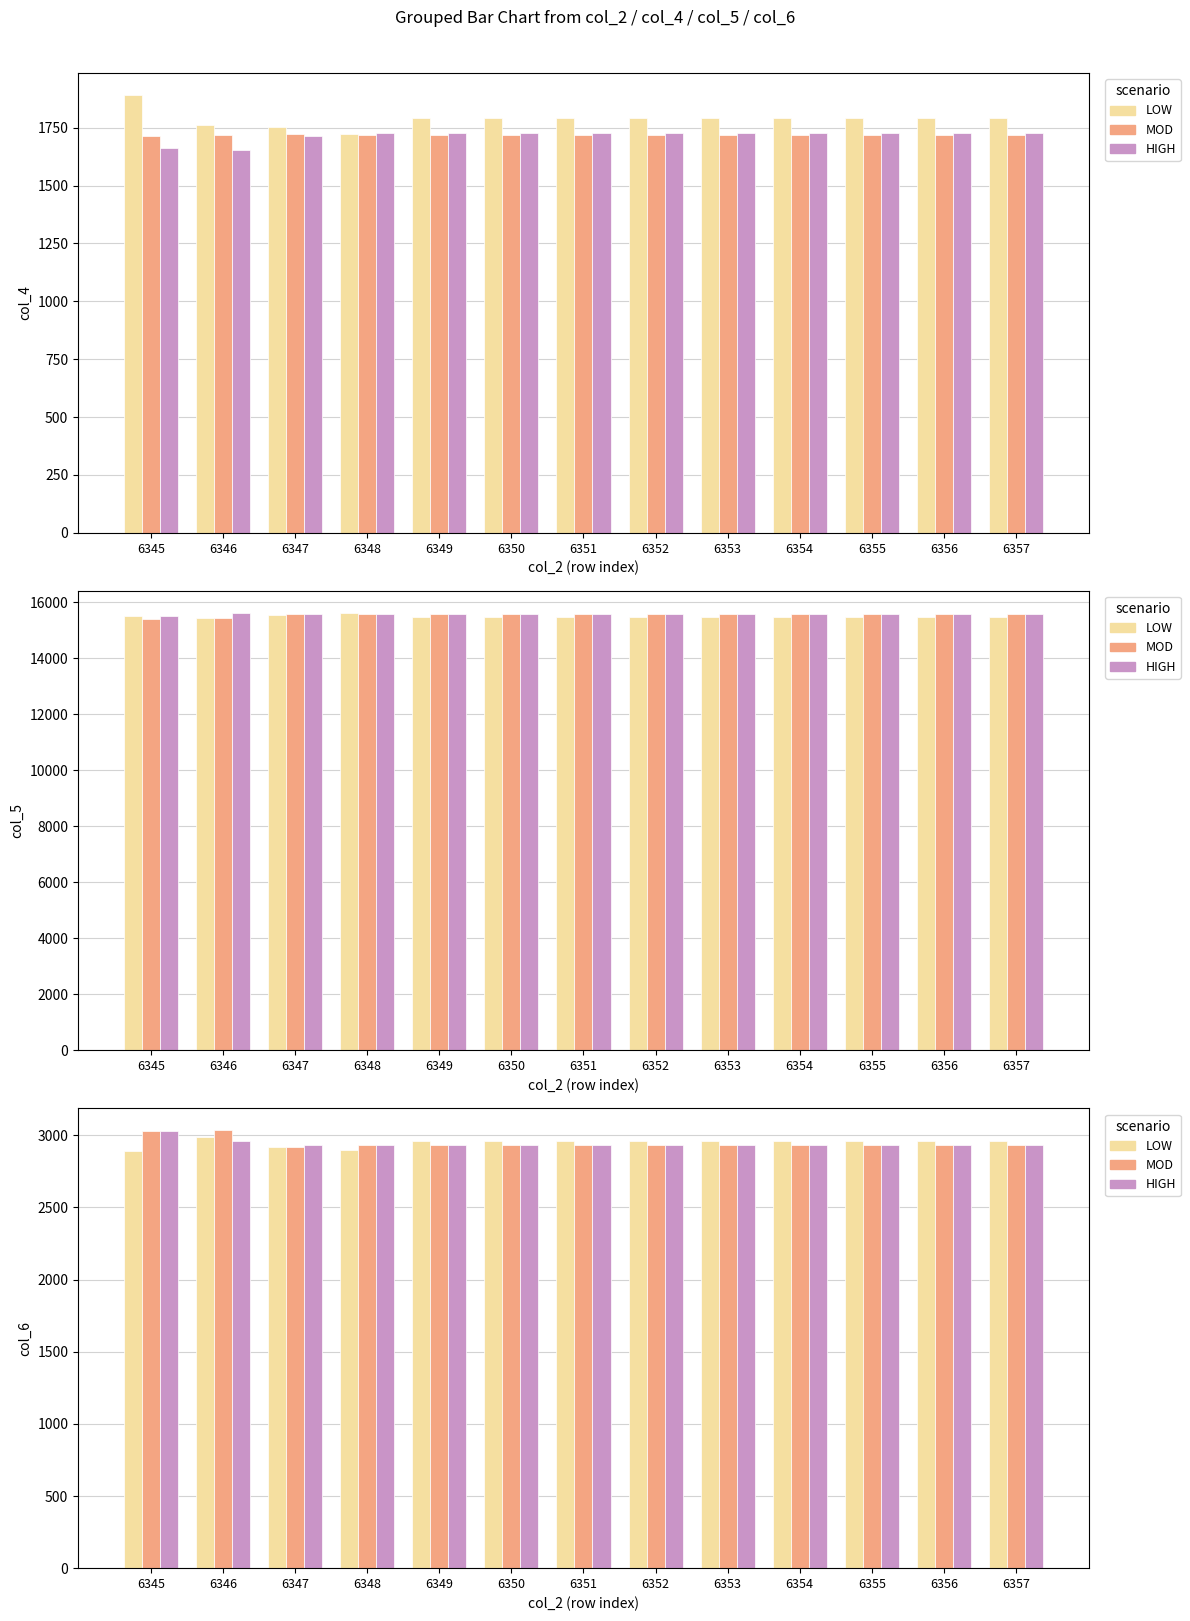

What is the average value of the LOW series?

2951